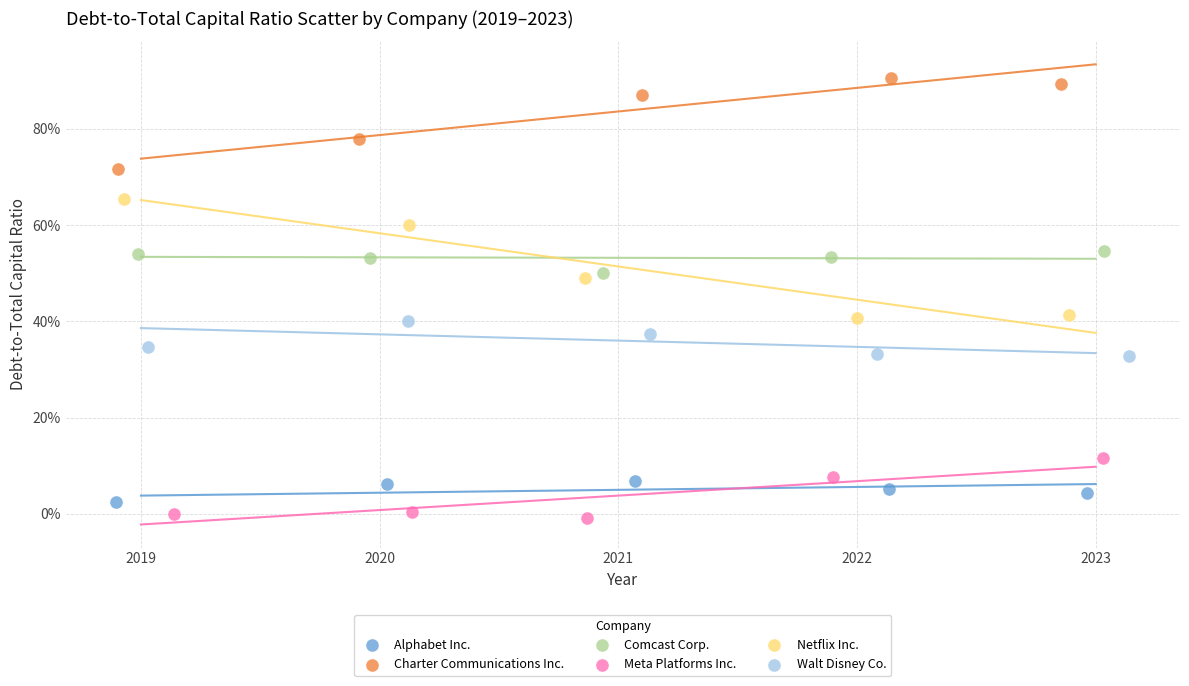

Which series contains the lowest Y value?

Meta Platforms Inc.